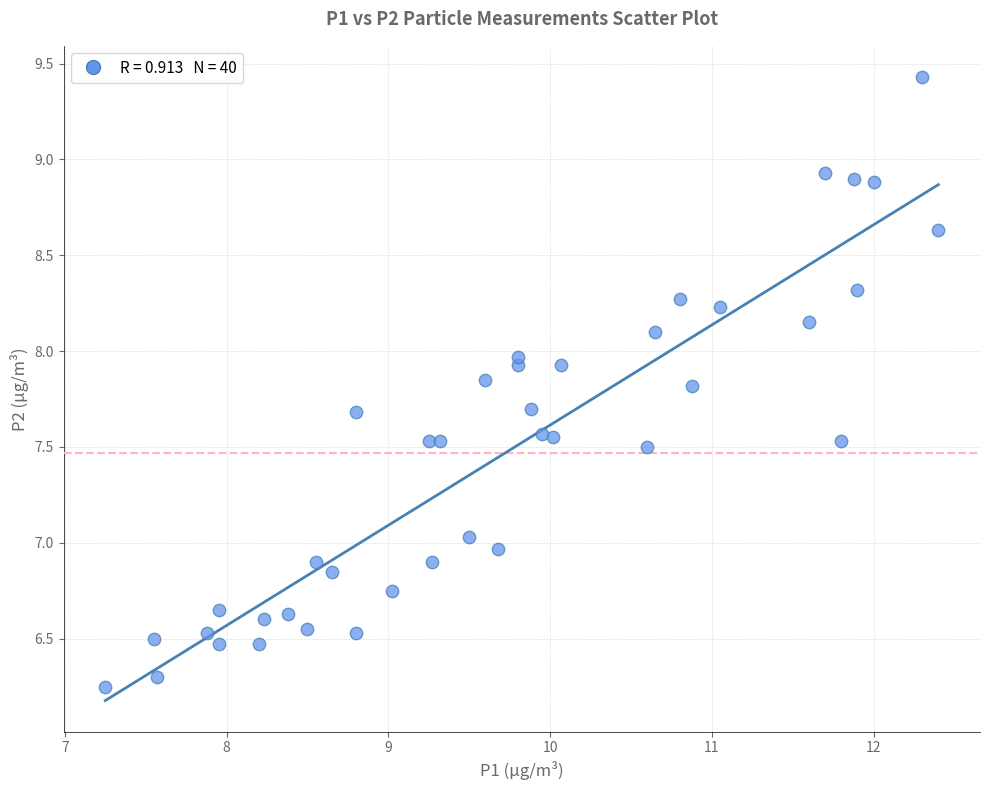

What is the range of Y values (max minus min)?

3.2